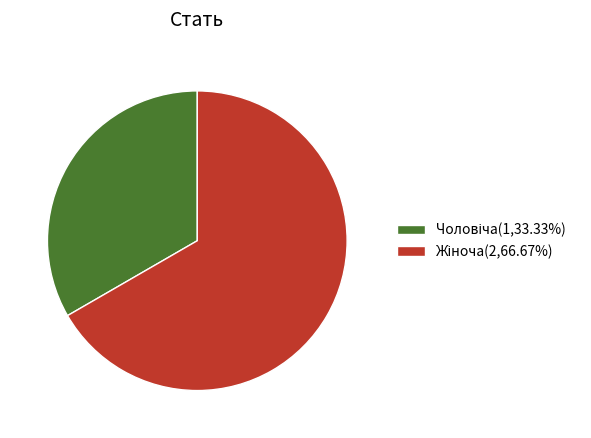

Does any single category account for the majority?

Yes